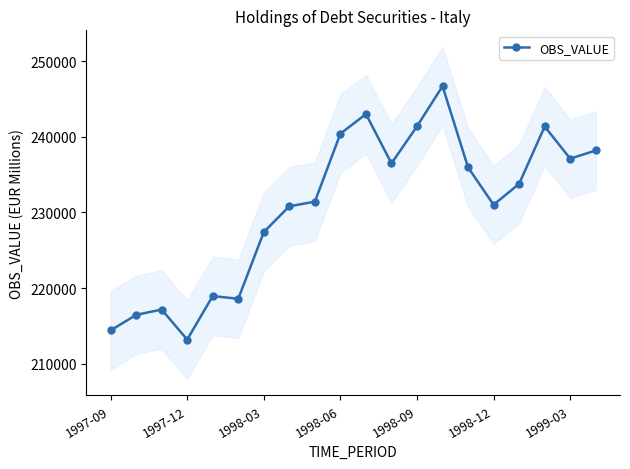

What is the difference between the second highest and second lowest values?

28616